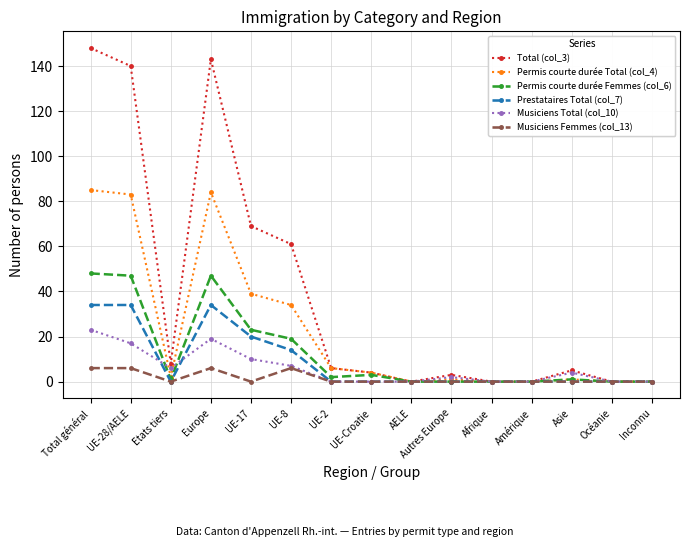

Rank the series by their maximum value, from highest to lowest.

Total (col_3), Permis courte durée Total (col_4), Permis courte durée Femmes (col_6), Prestataires Total (col_7), Musiciens Total (col_10), Musiciens Femmes (col_13)